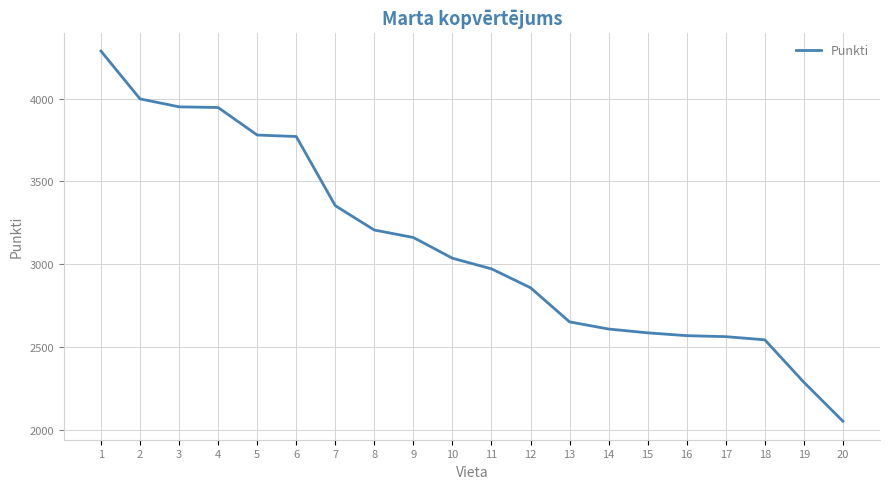

Which has a higher value, 9 or 17?

9